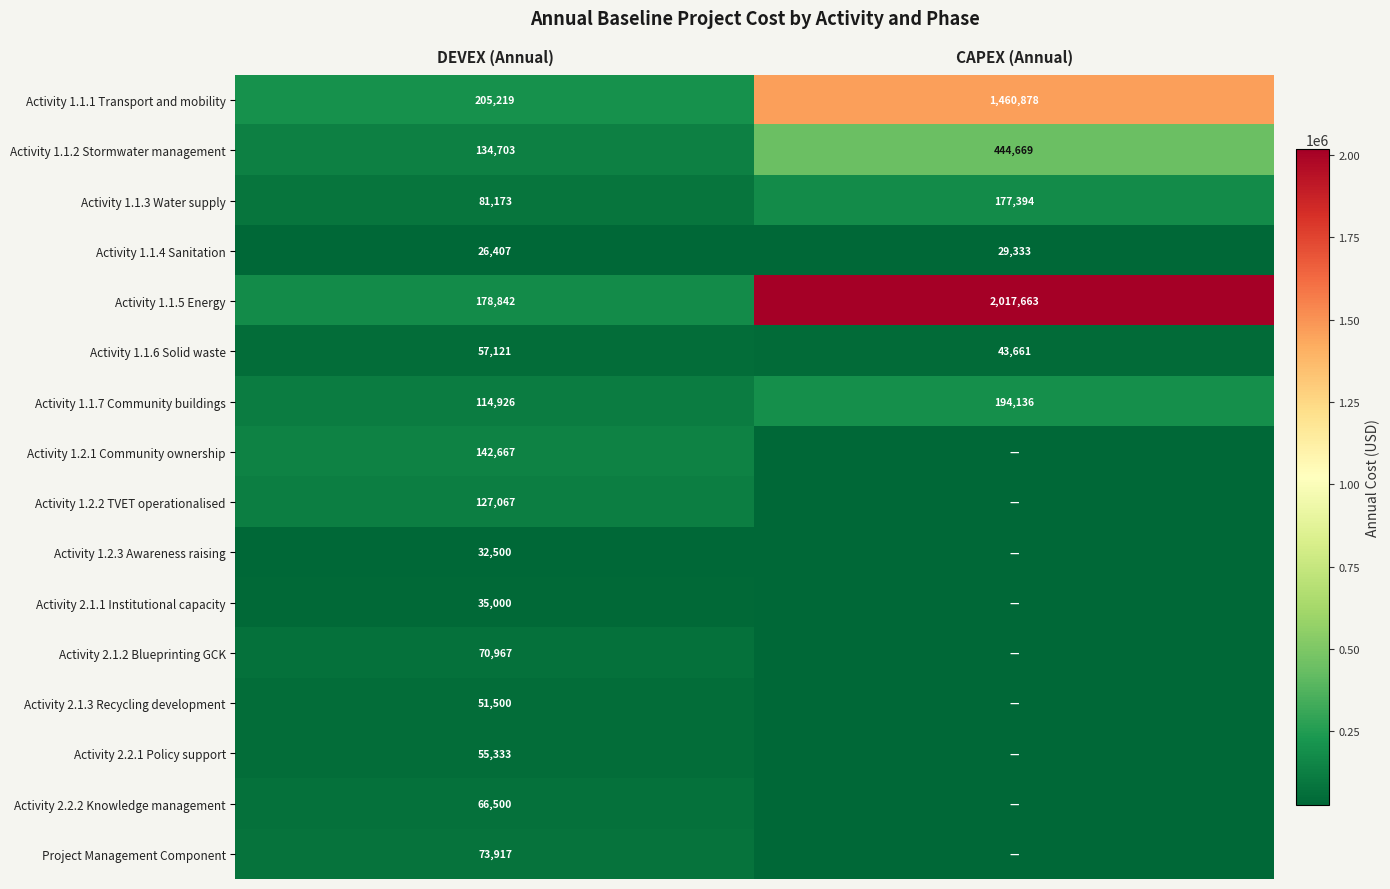

What is the spread (max minus min) of values at DEVEX (Annual)?

178812